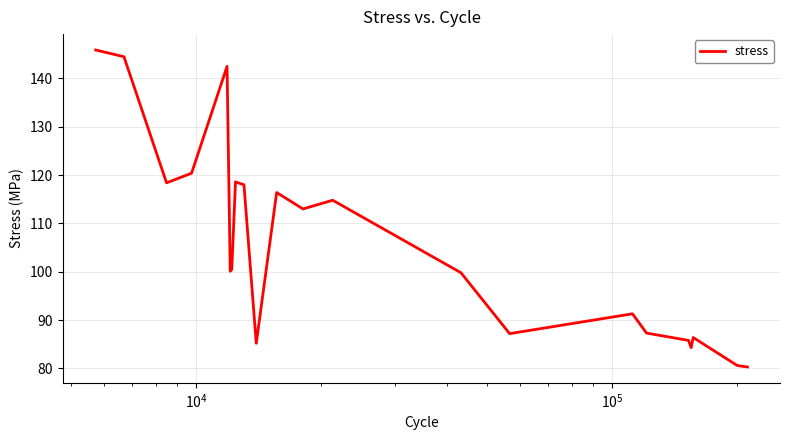

What is the minimum value shown in the chart?

80.3